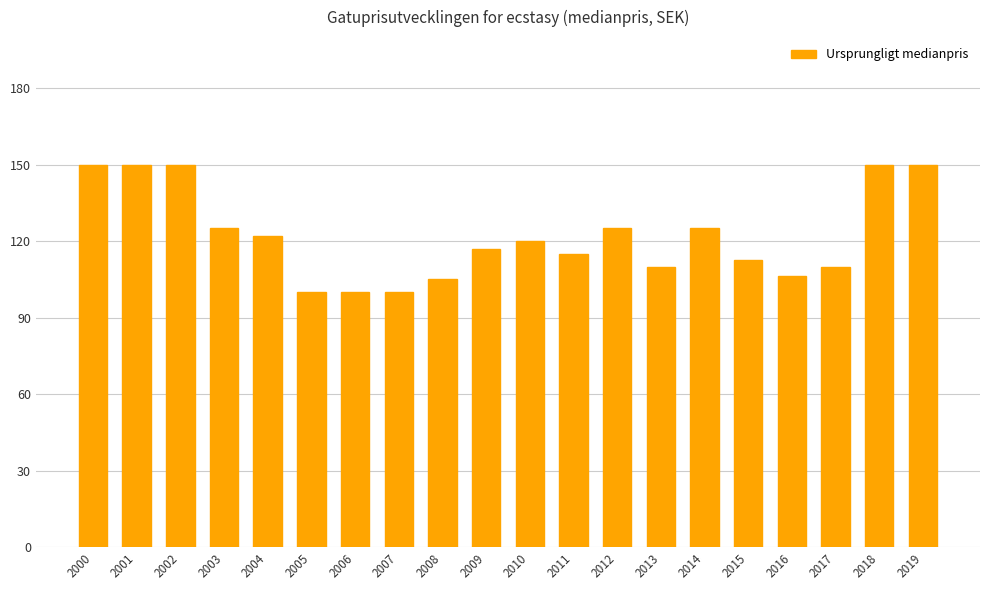

At which label does the data first exceed 120?

2000